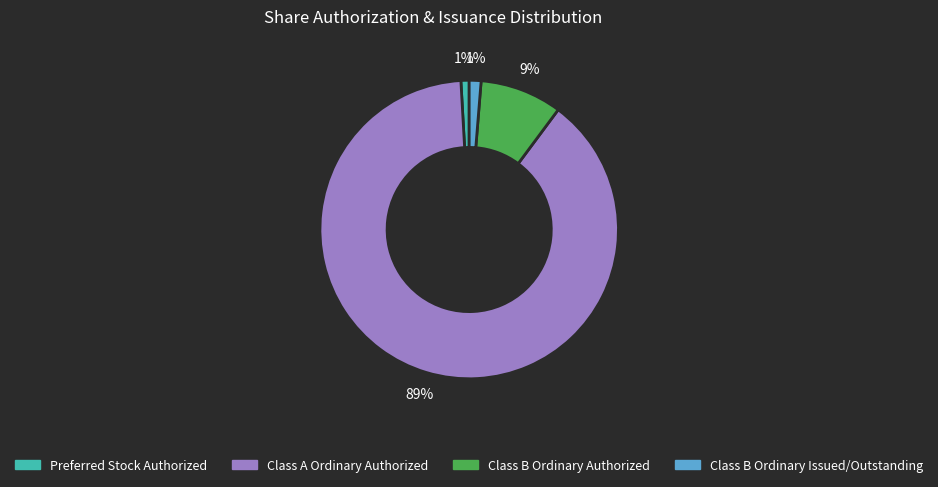

To the nearest percent, what is the combined percentage of Preferred Stock Authorized and Class B Ordinary Issued/Outstanding?

2%